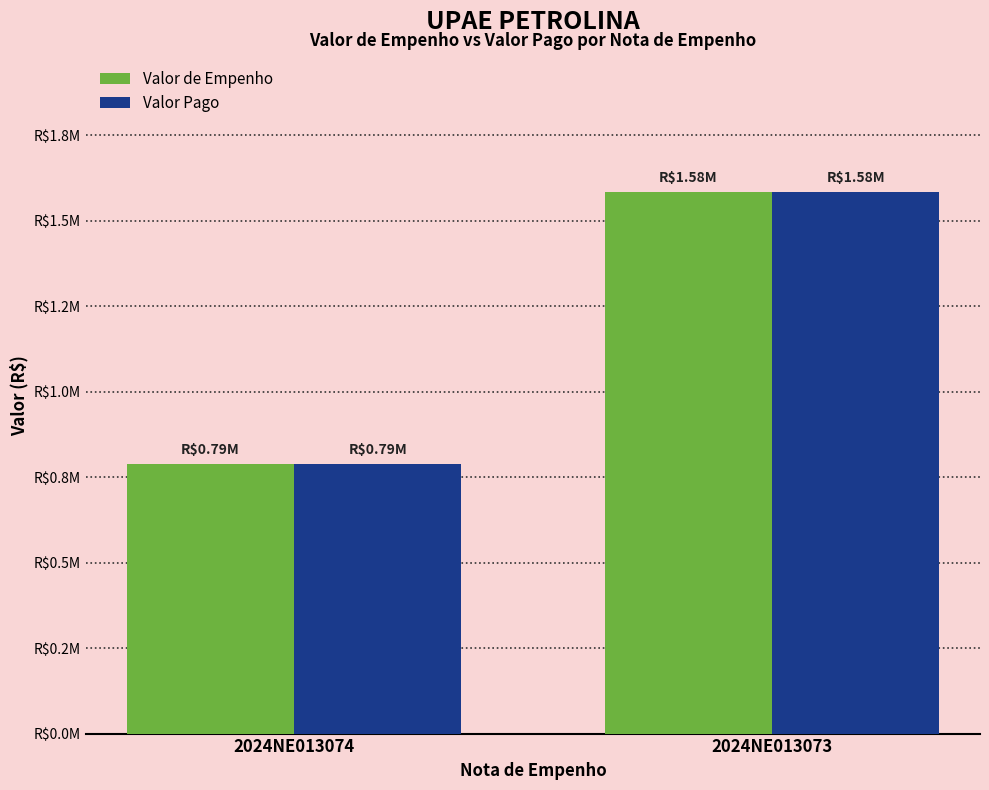

Reading right to left, extract all data points from this chart.

Valor de Empenho: 2024NE013073=1583033.1	2024NE013074=789500.0
Valor Pago: 2024NE013073=1583033.1	2024NE013074=789500.0